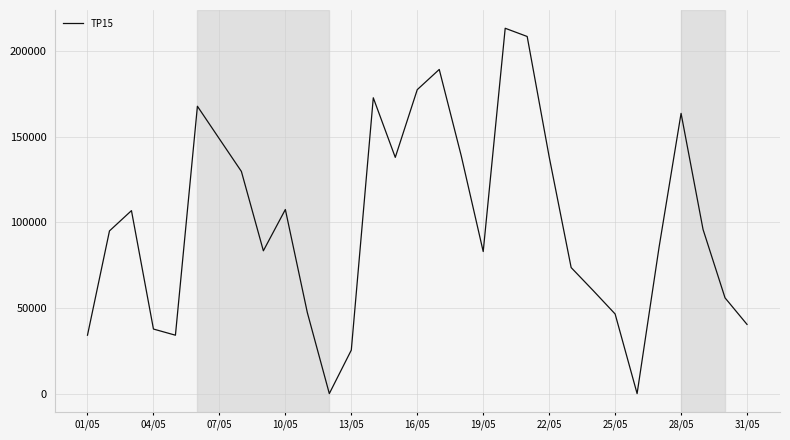

What is the maximum value shown in the chart?

213350